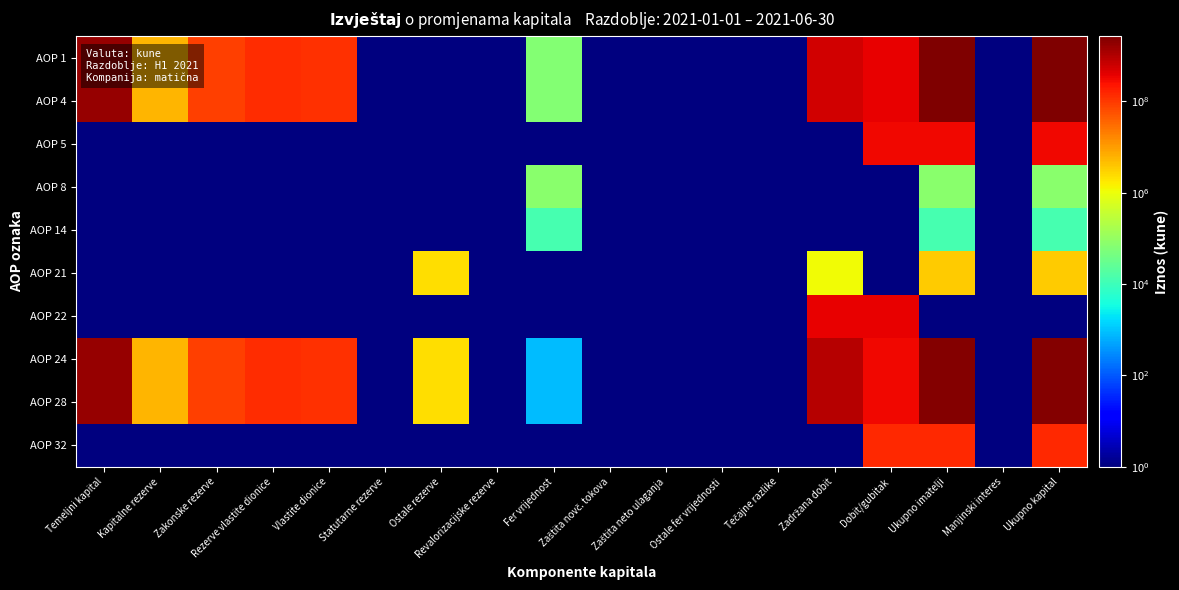

What is the spread (max minus min) of values at Dobit/gubitak?

377006904.5